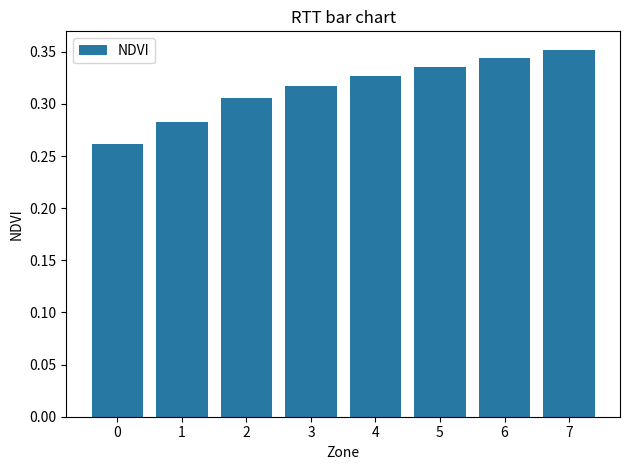

Rank the categories by value from lowest to highest.

0, 1, 2, 3, 4, 5, 6, 7